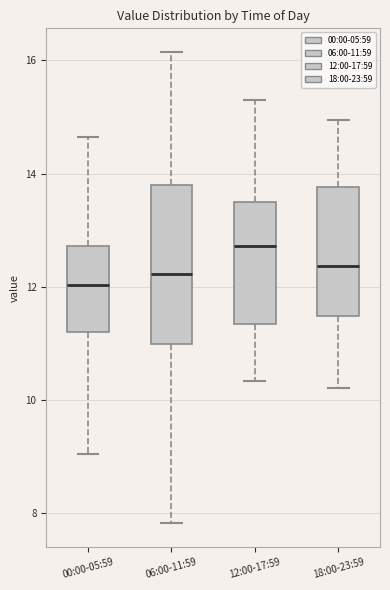

Reading left to right, transcribe this box plot: for each box, give where its median line is, the range the box spans, and where its two whiskers end, as read against the y-axis. The values are not printed on the chart, so give them approximately, as read against the axis.

00:00-05:59: median 12.0, box 11.2 to 12.8, whiskers 9.0 to 14.6
06:00-11:59: median 12.2, box 11.0 to 13.8, whiskers 7.8 to 16.2
12:00-17:59: median 12.8, box 11.4 to 13.6, whiskers 10.4 to 15.4
18:00-23:59: median 12.4, box 11.4 to 13.8, whiskers 10.2 to 15.0